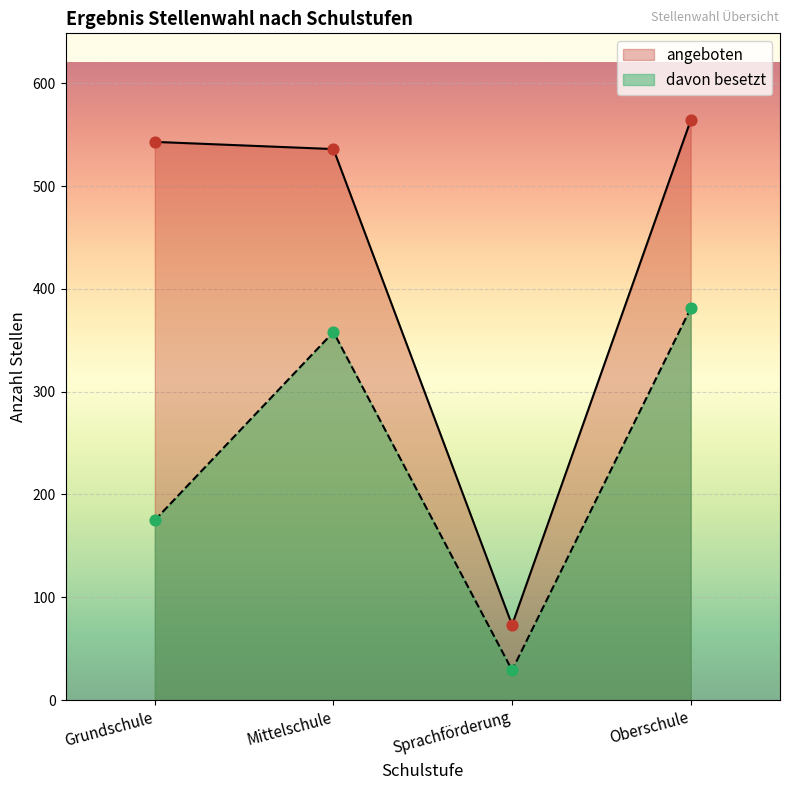

At which category is the sum across all series the highest?

Oberschule